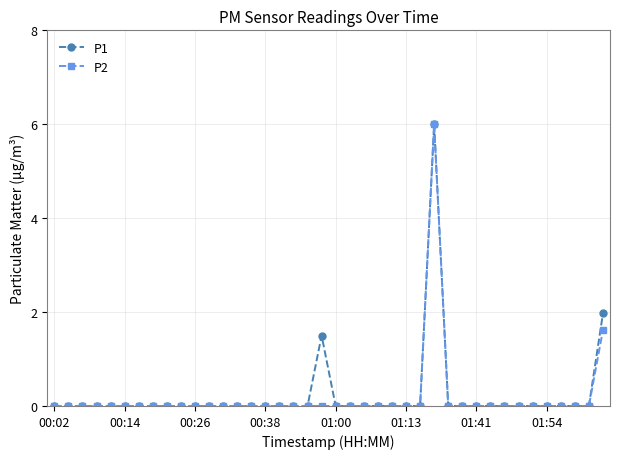

True or false: P1 has more than 0 points higher than both neighbors.

True